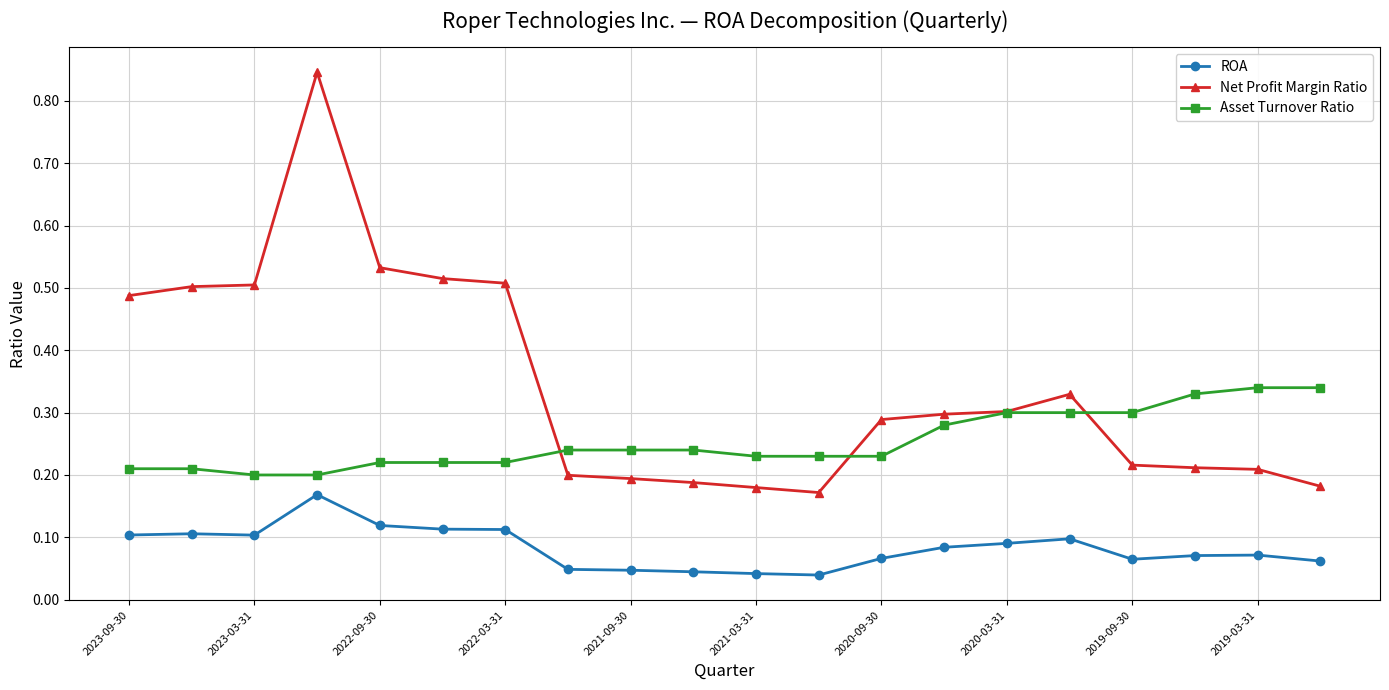

True or false: ROA has more than 0 points higher than both neighbors.

True